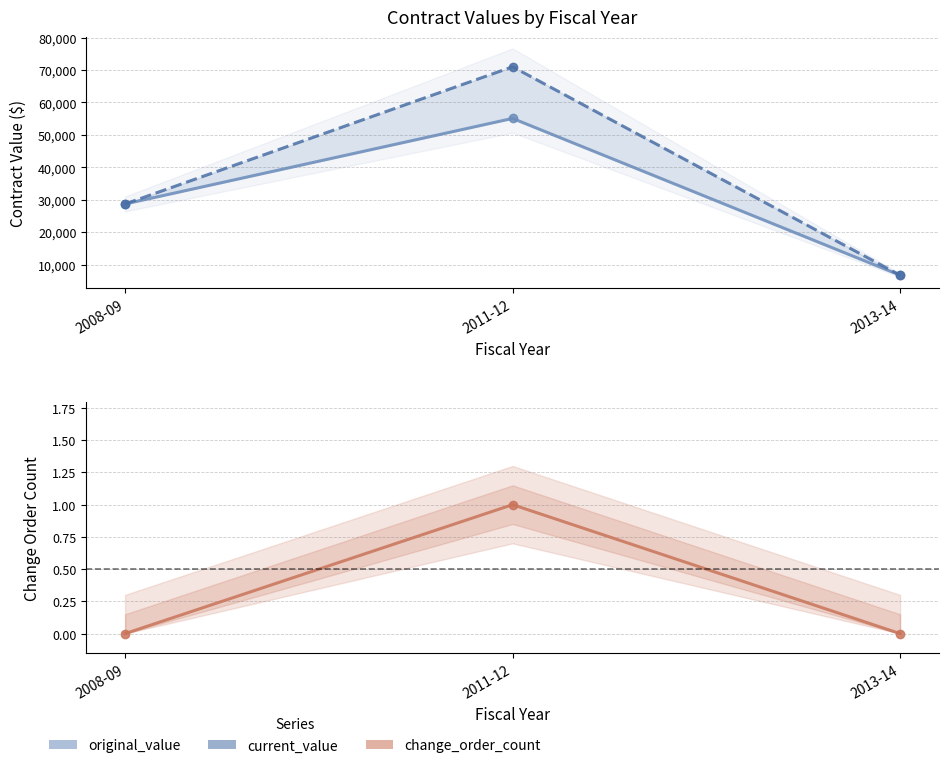

At 2008-09, list the series in order from smallest to largest.

change_order_count, original_value, current_value